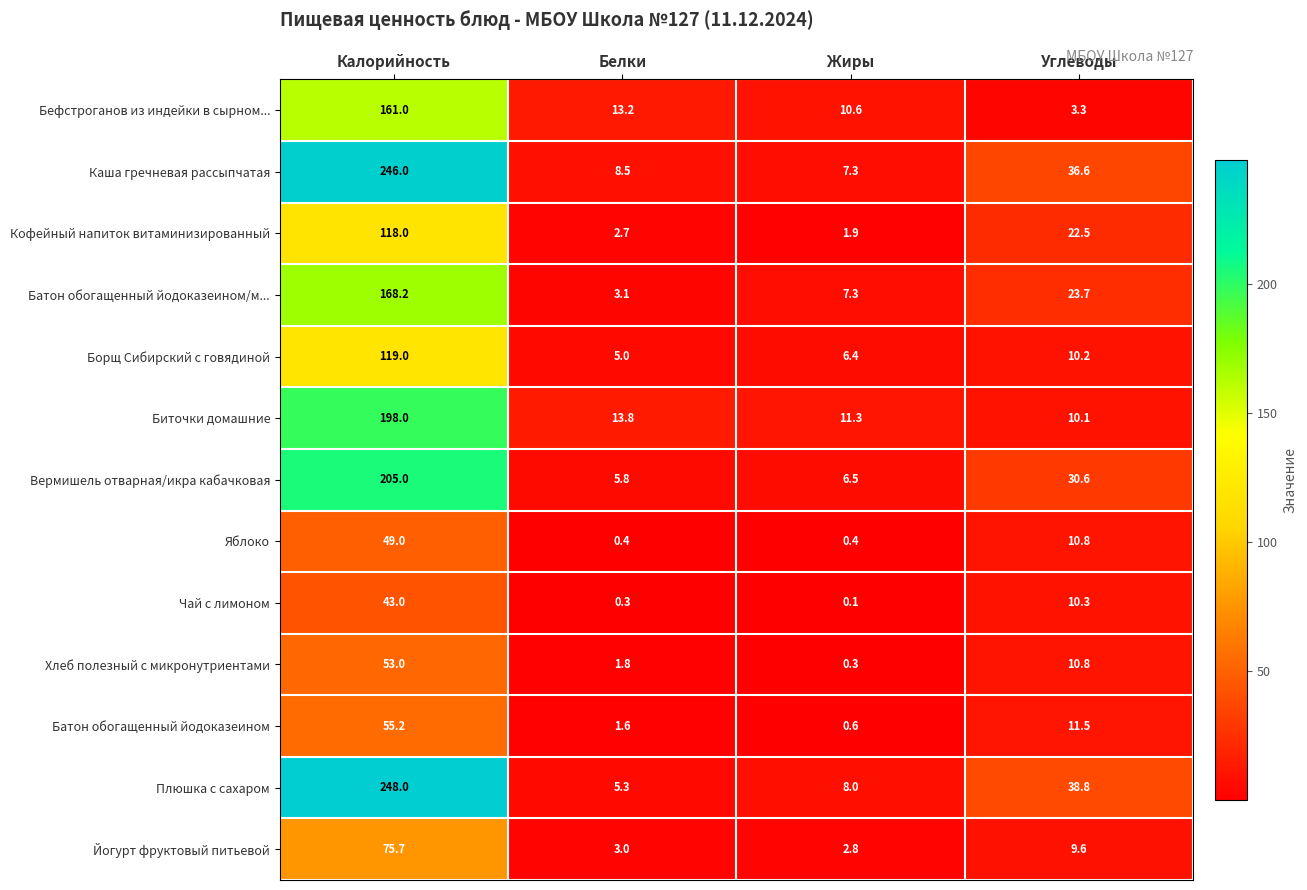

The Батон обогащенный йодоказеином/м... series shows 270.6 at Калорийность. True or false?

False